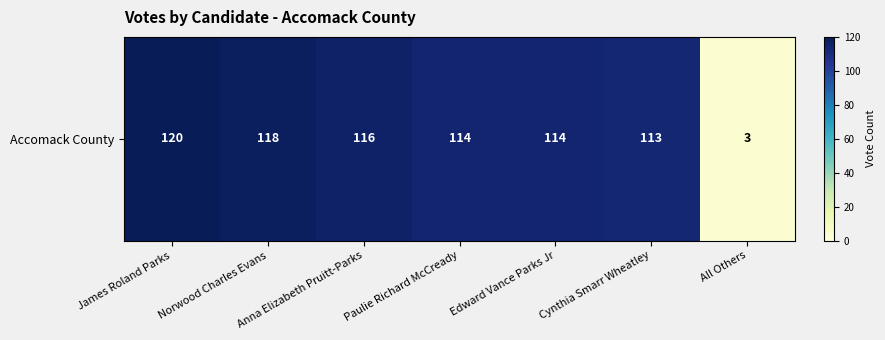

What is the change in value from Edward Vance Parks Jr to Cynthia Smarr Wheatley?

-1